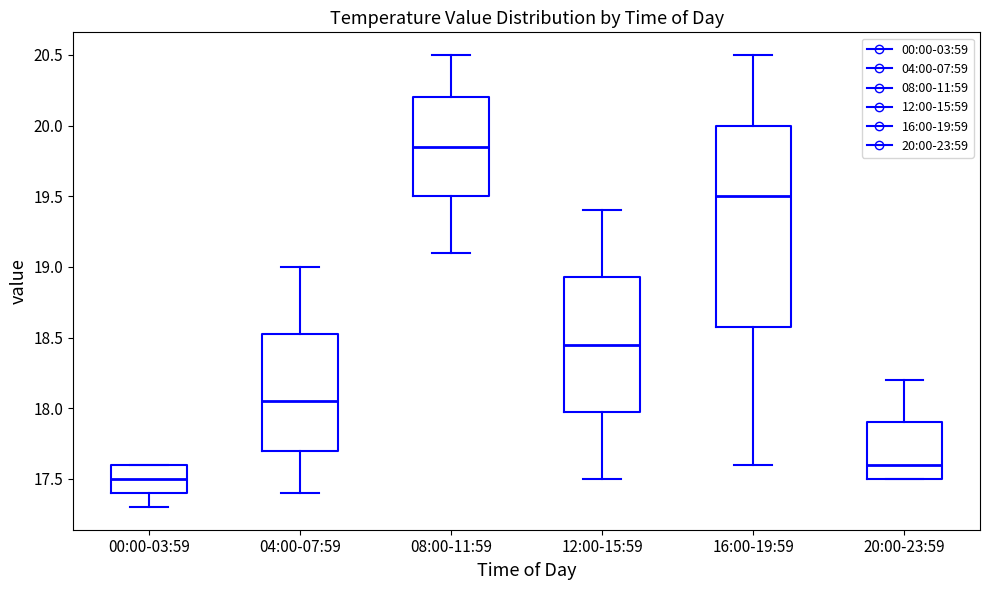

Reading left to right, read every box against the y-axis: the position of its median line, the range the box covers, and the ends of its whiskers. The values are not printed on the chart, so give them approximately, as read against the axis.

00:00-03:59: median 17.50, box 17.40 to 17.60, whiskers 17.30 to 17.60
04:00-07:59: median 18.05, box 17.70 to 18.55, whiskers 17.40 to 19.00
08:00-11:59: median 19.85, box 19.50 to 20.20, whiskers 19.10 to 20.50
12:00-15:59: median 18.45, box 18.00 to 18.95, whiskers 17.50 to 19.40
16:00-19:59: median 19.50, box 18.60 to 20.00, whiskers 17.60 to 20.50
20:00-23:59: median 17.60, box 17.50 to 17.90, whiskers 17.50 to 18.20